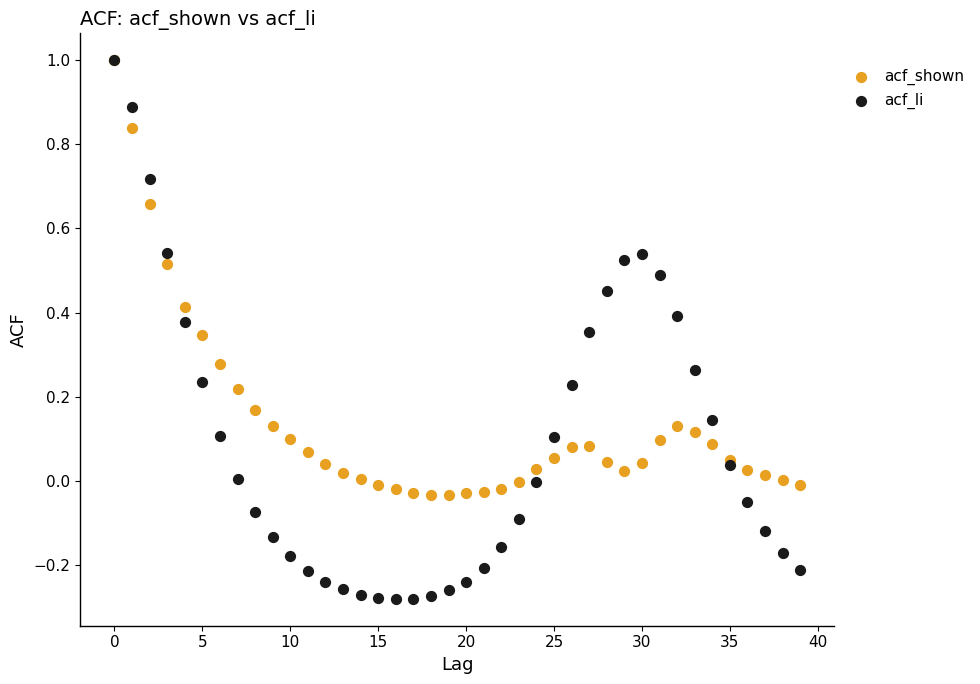

Which series contains the lowest Y value?

acf_li